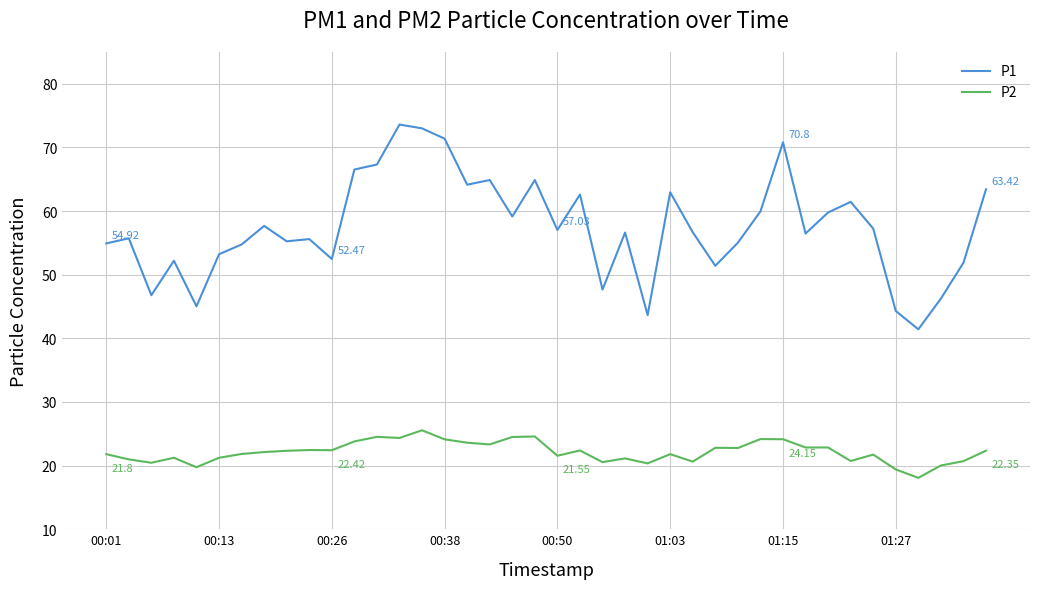

What is the difference between the maximum and minimum values in the P2 series?

7.5